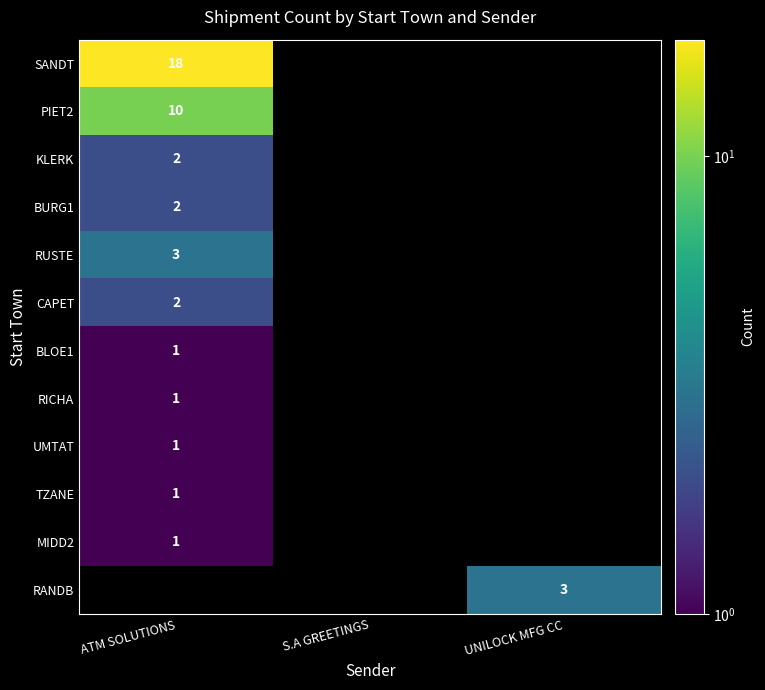

Is the value of SANDT at ATM SOLUTIONS greater than the value of TZANE at ATM SOLUTIONS?

Yes